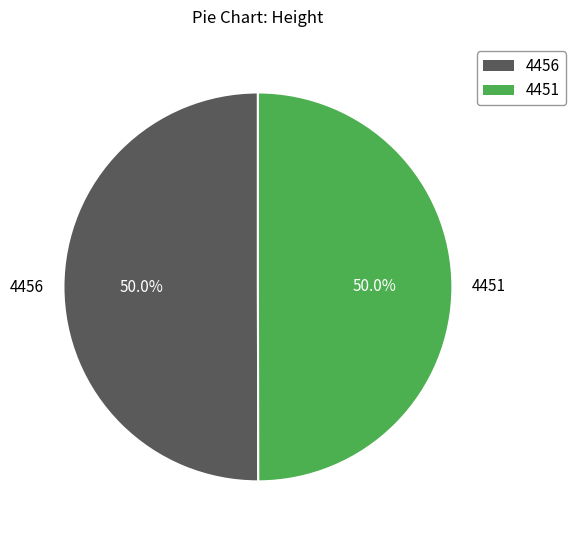

Do 4456 and 4451 together represent more than half of the pie?

Yes